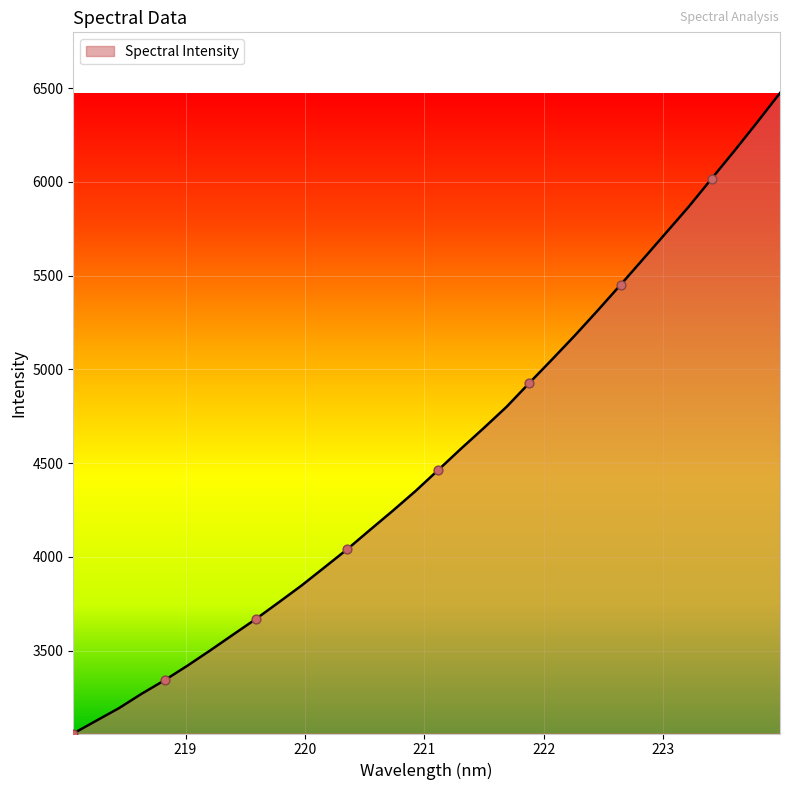

What is the maximum value shown in the chart?

6474.2